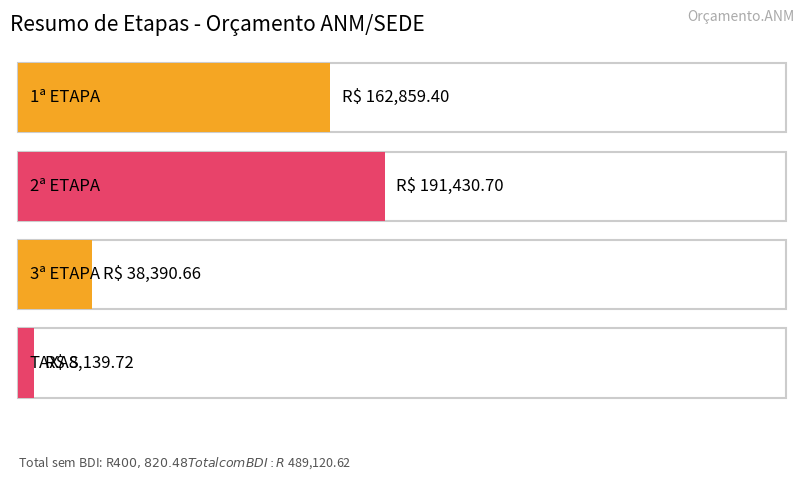

How many series are shown in this chart?

1